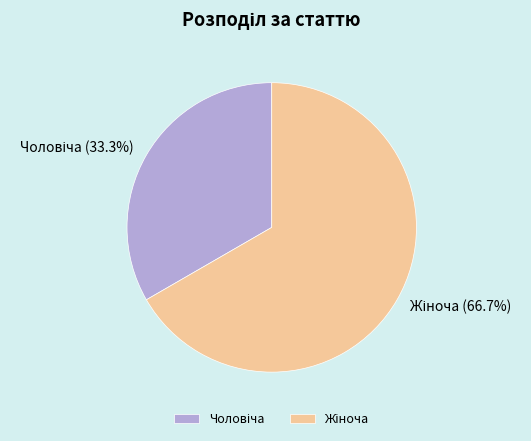

Does any single category account for the majority?

Yes